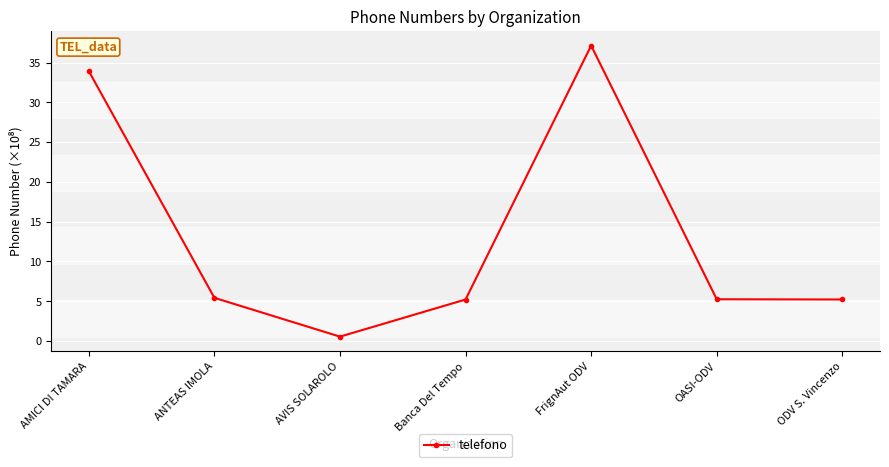

How many data points are above 5?

6